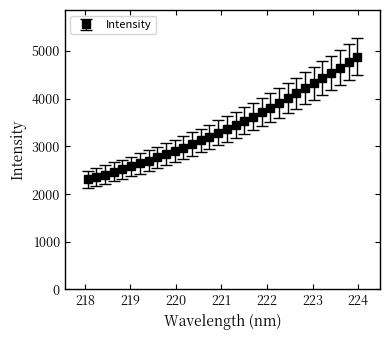

Reading left to right, list all the values displayed in this chart.

2306.8	2358.5	2411.1	2466.2	2520.6	2579.5	2642.7	2704.9	2769.0	2836.4	2903.9	2975.8	3050.1	3125.6	3203.5	3283.2	3368.4	3455.4	3539.3	3625.3	3719.2	3815.2	3911.9	4012.8	4114.3	4218.5	4324.8	4429.4	4539.4	4654.1	4768.0	4885.1